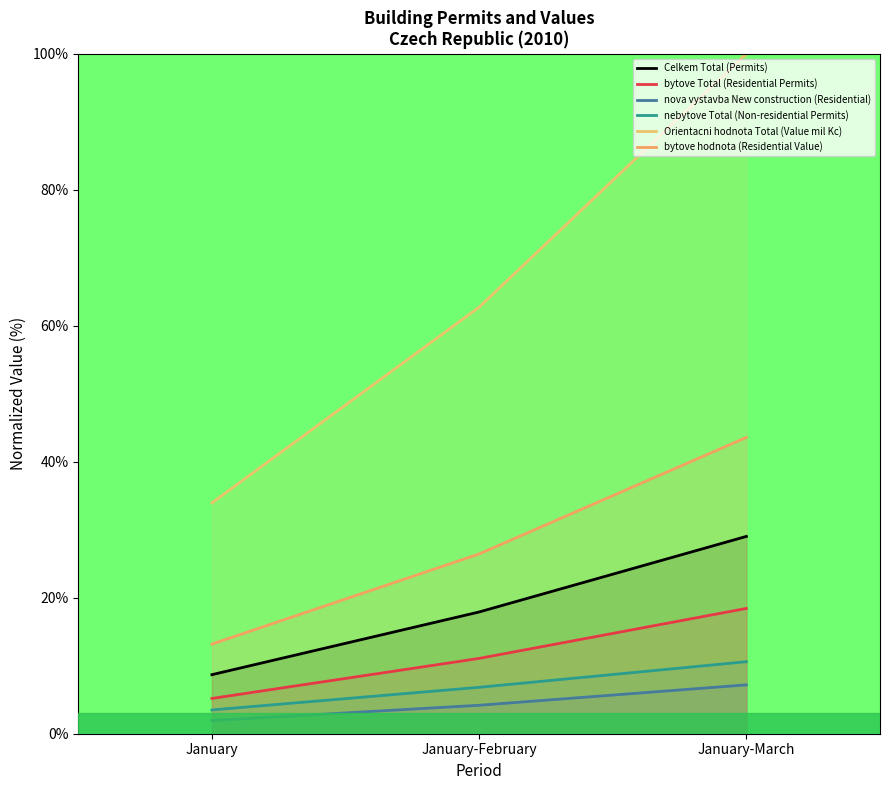

Reading left to right, transcribe all the data shown in this chart.

Celkem Total (Permits): January=8.7	January-February=17.9	January-March=29.0
bytove Total (Residential Permits): January=5.2	January-February=11.1	January-March=18.4
nova vystavba New construction (Residential): January=1.9	January-February=4.2	January-March=7.2
nebytove Total (Non-residential Permits): January=3.5	January-February=6.8	January-March=10.6
Orientacni hodnota Total (Value mil Kc): January=33.9	January-February=62.7	January-March=100.0
bytove hodnota (Residential Value): January=13.2	January-February=26.4	January-March=43.6